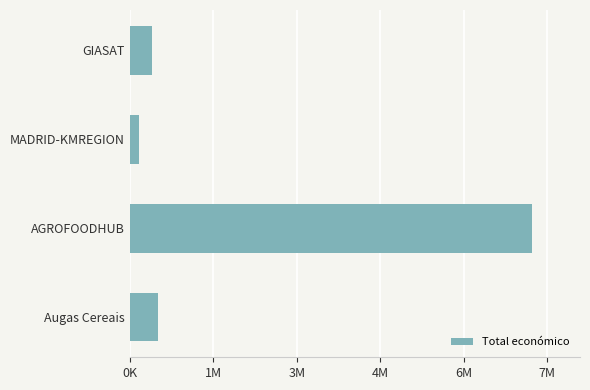

Which label corresponds to the largest value in the chart?

AGROFOODHUB